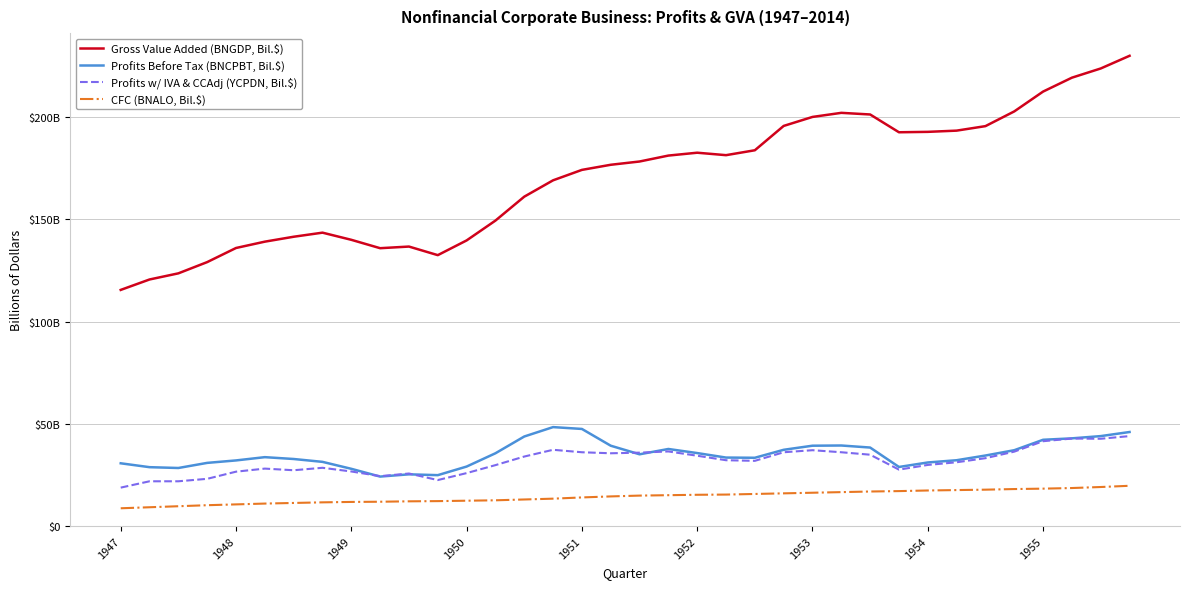

In Profits w/ IVA & CCAdj (YCPDN, Bil.$), how many points are lower than both neighbors (excluding endpoints)?

7